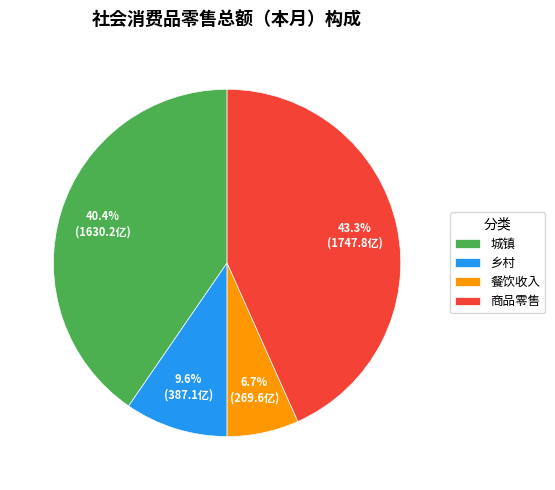

To the nearest percent, what is the combined percentage of 商品零售 and 餐饮收入?

50%